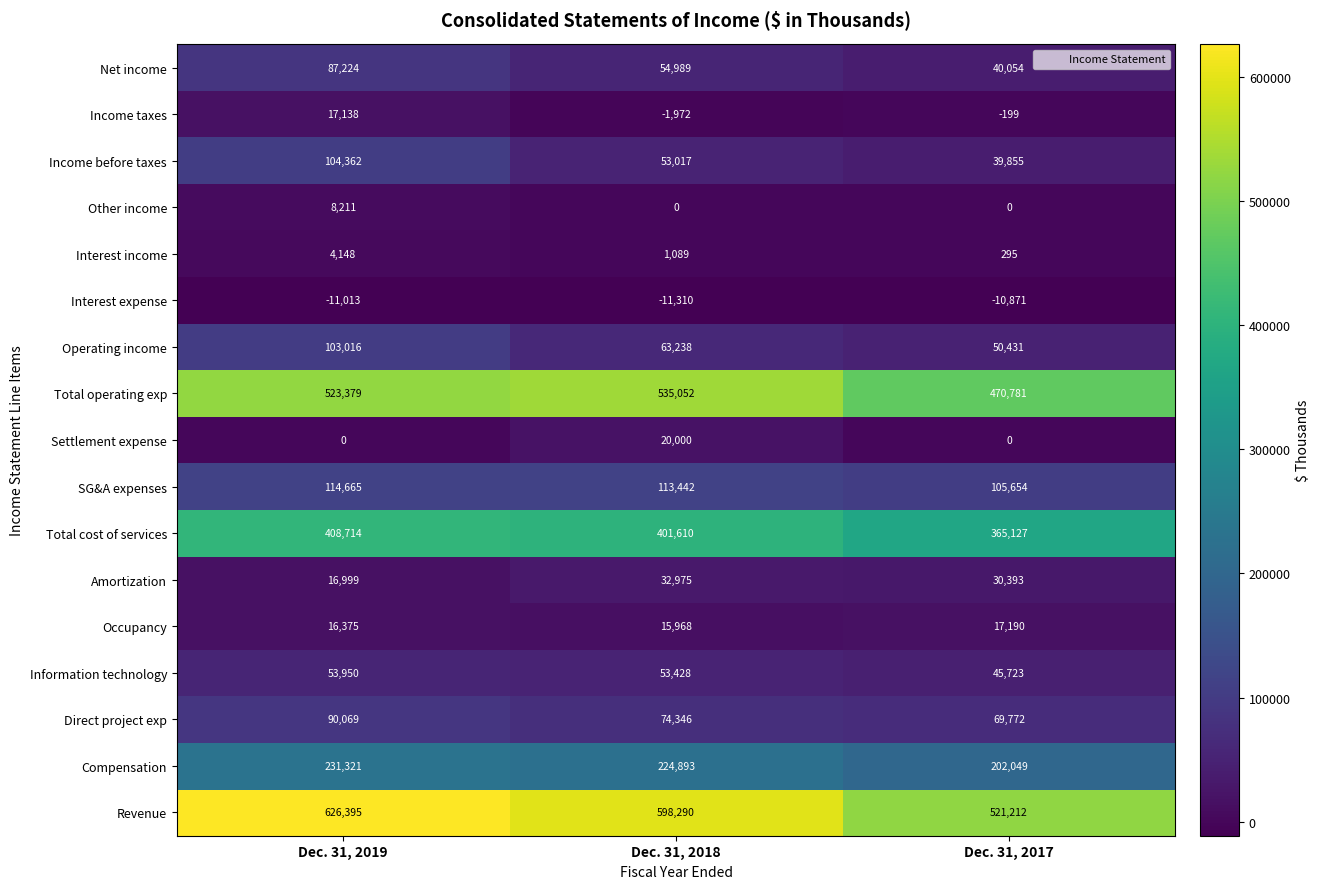

What is the sum of all Net income values?

182267